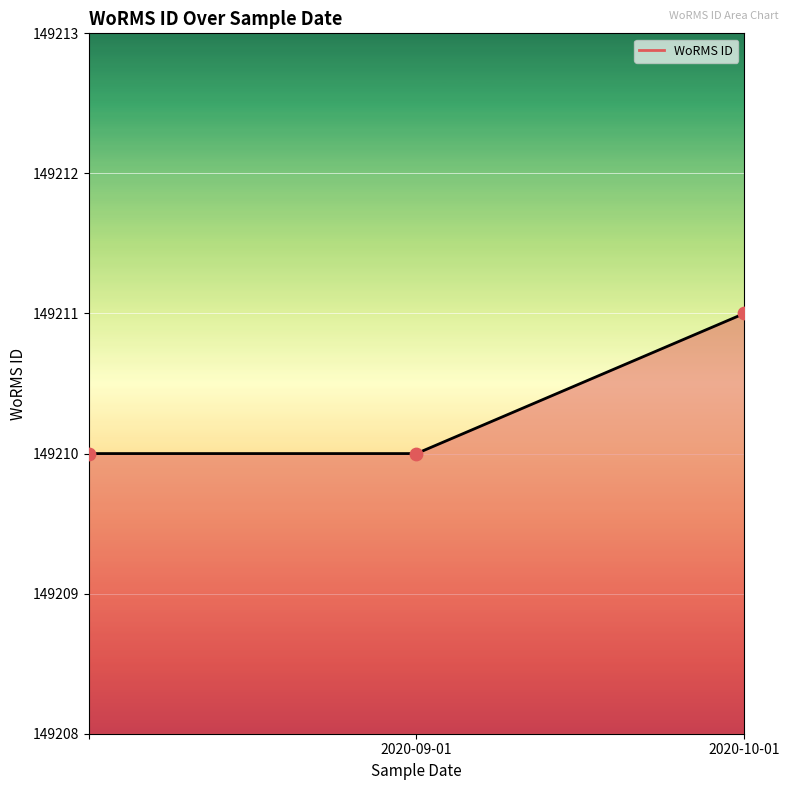

What is the greatest value displayed?

149211